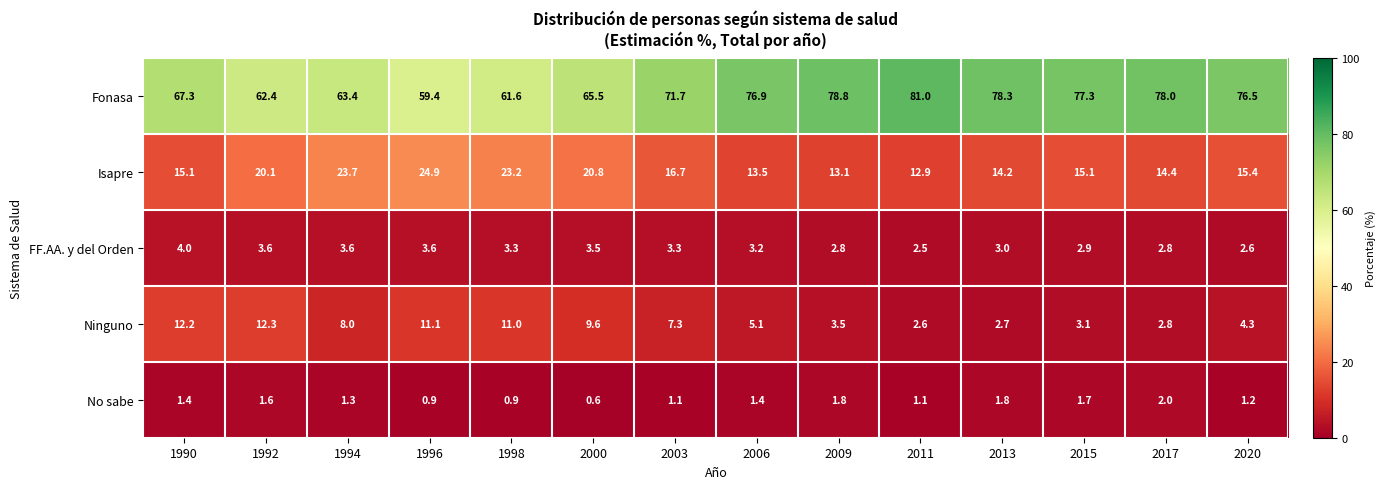

At 2015, list the series in order from largest to smallest.

Fonasa, Isapre, Ninguno, FF.AA. y del Orden, No sabe